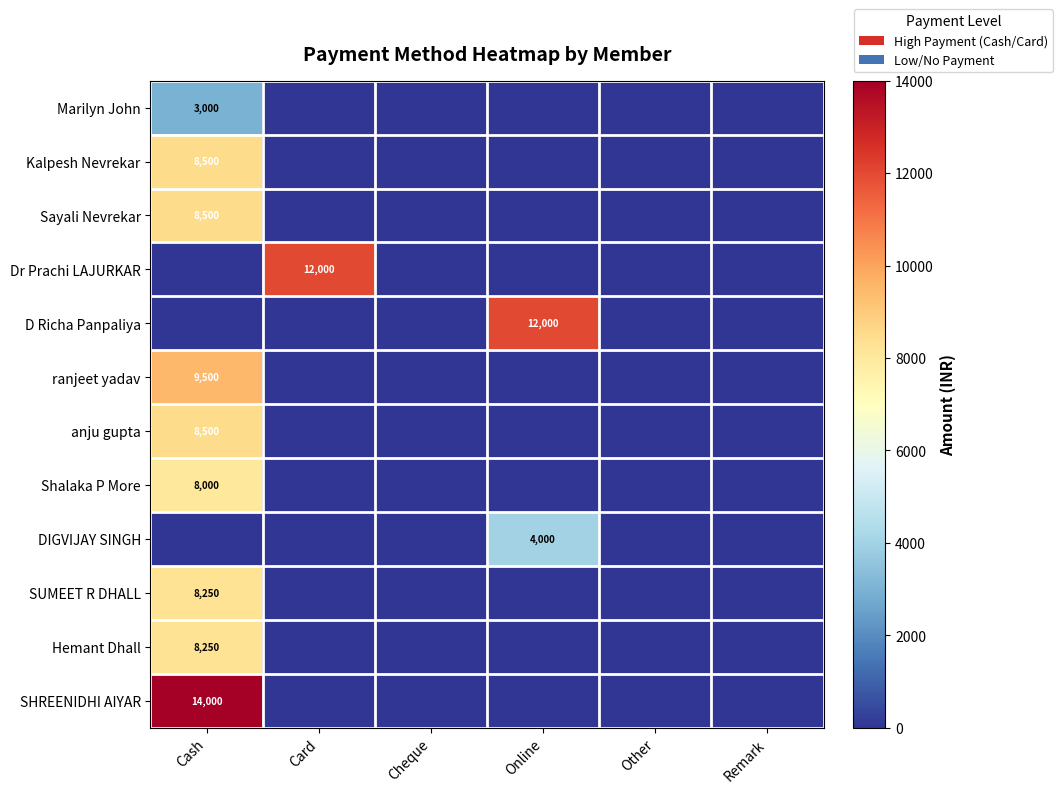

Between Other and Online, which is larger?

Other